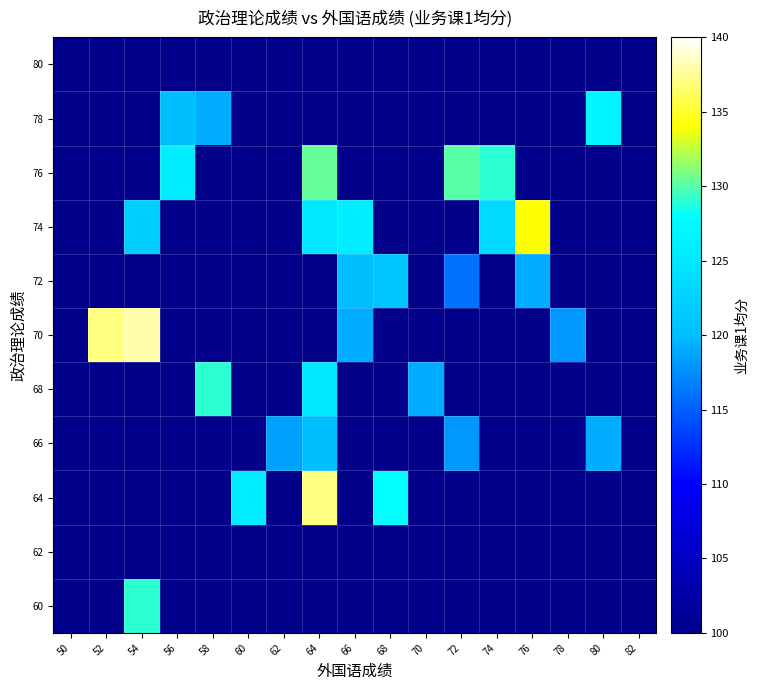

How many categories are shown in the chart?

17